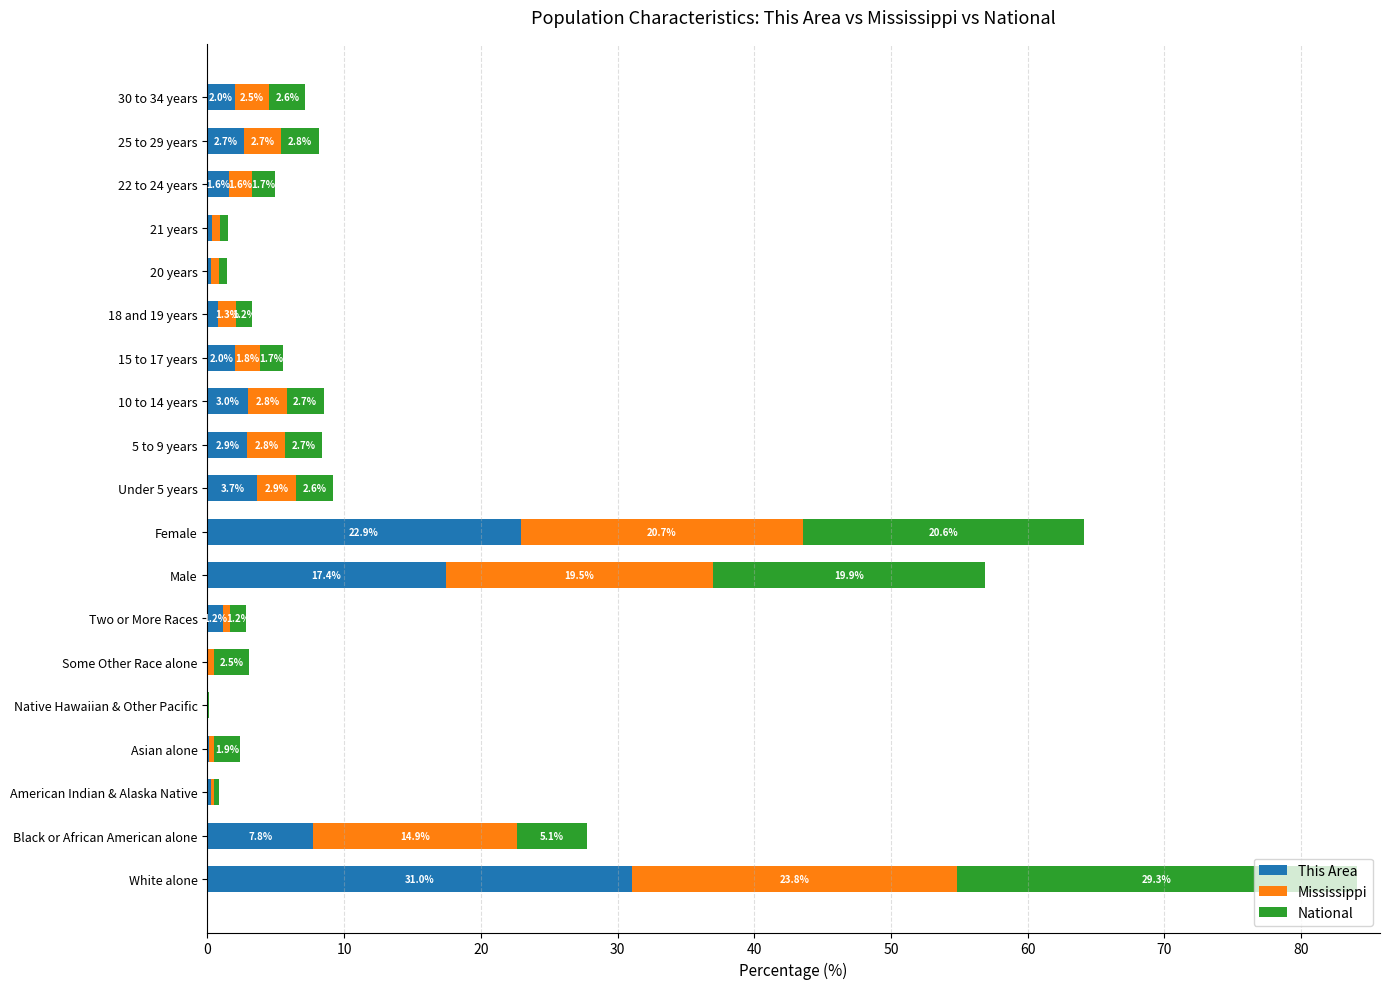

What is the approximate value of This Area at White alone?

31.0